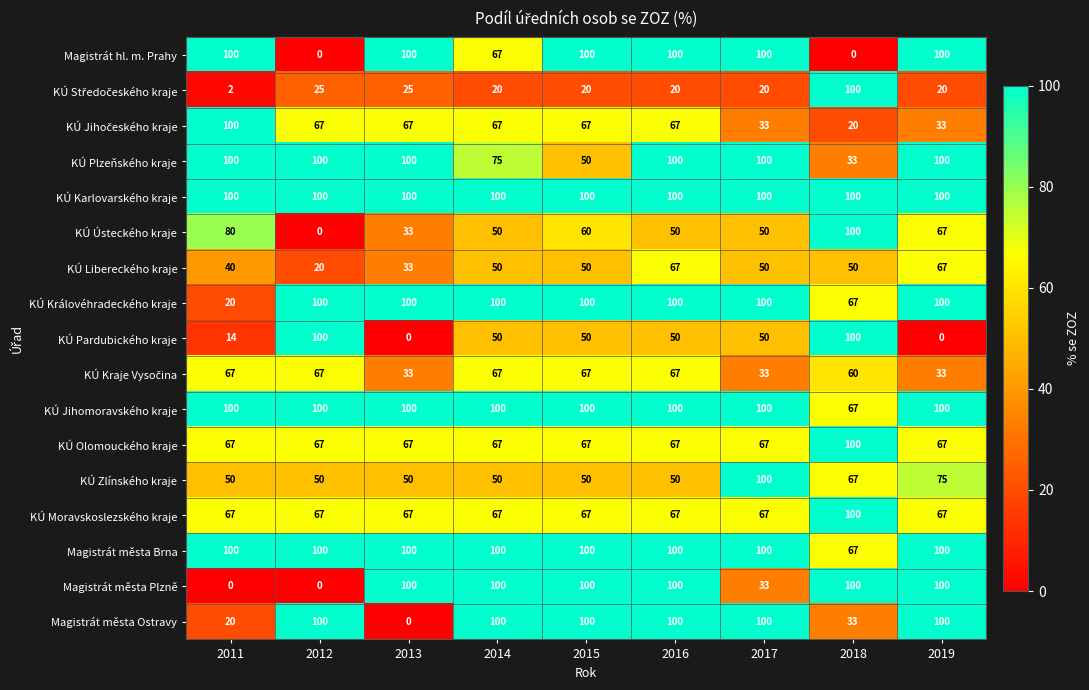

Where is KÚ Jihomoravského kraje nearest to the value 83?

2018